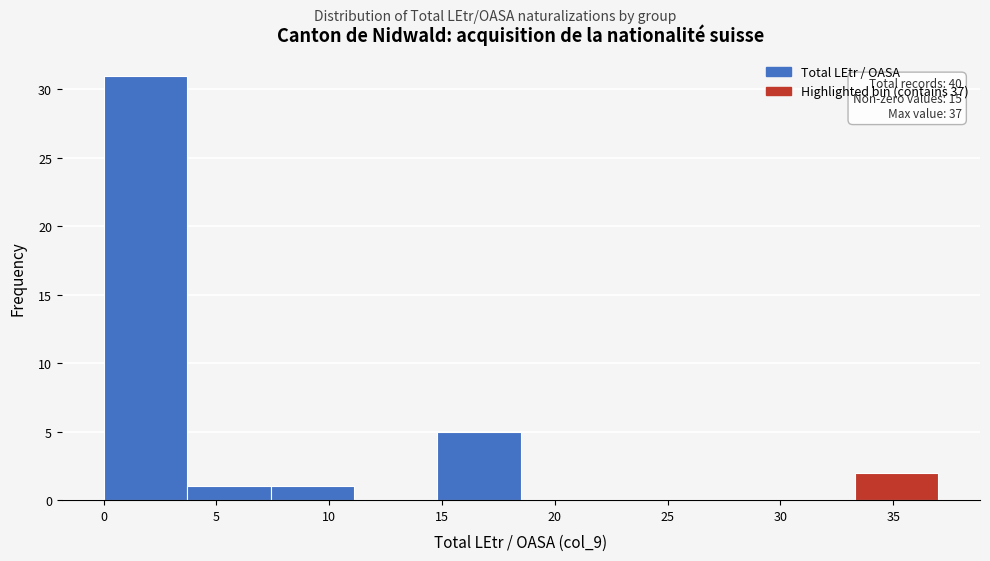

Over which range of the x-axis is the bar tallest?

0.0 to 3.7